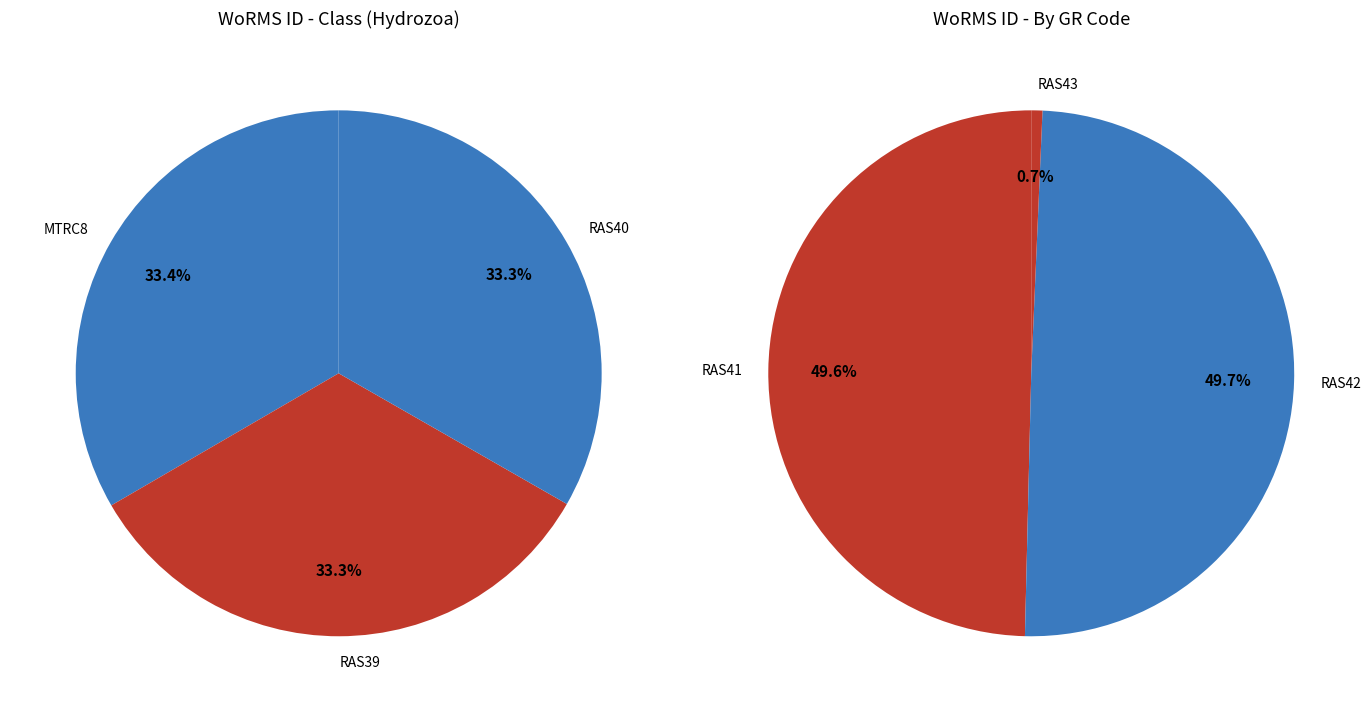

Is there any slice that represents more than half of the pie?

No